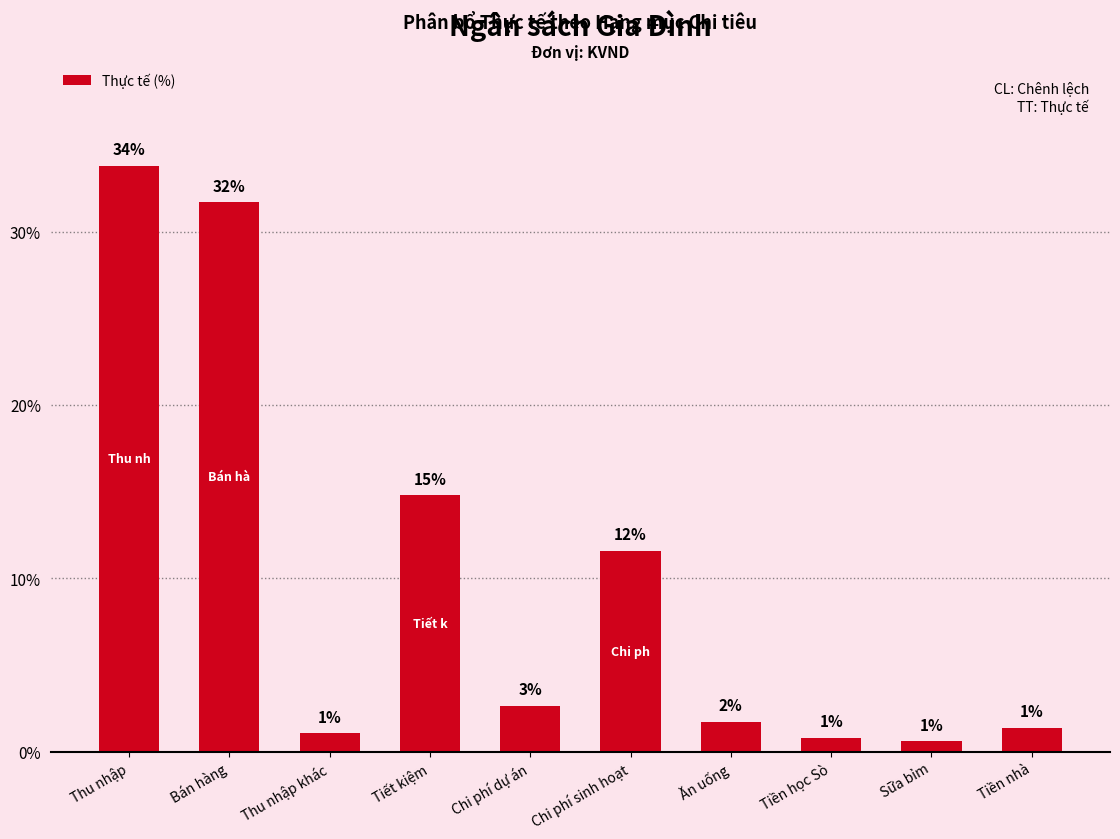

What is the value of the 2nd bar from the left?

31.7